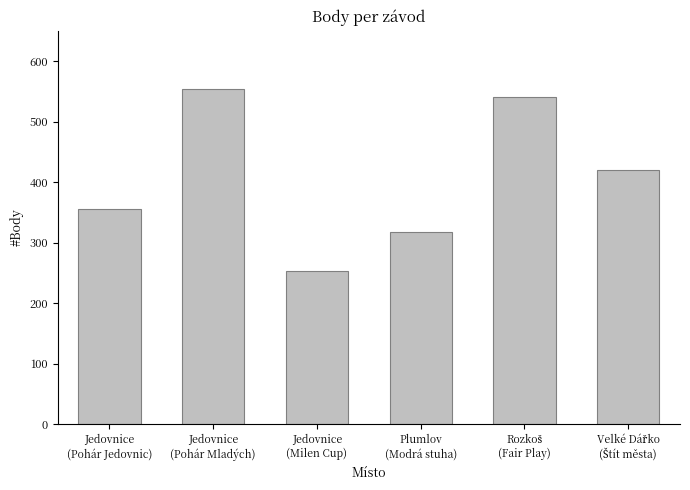

At which category does the chart reach its peak across all series?

Jedovnice
(Pohár Mladých)